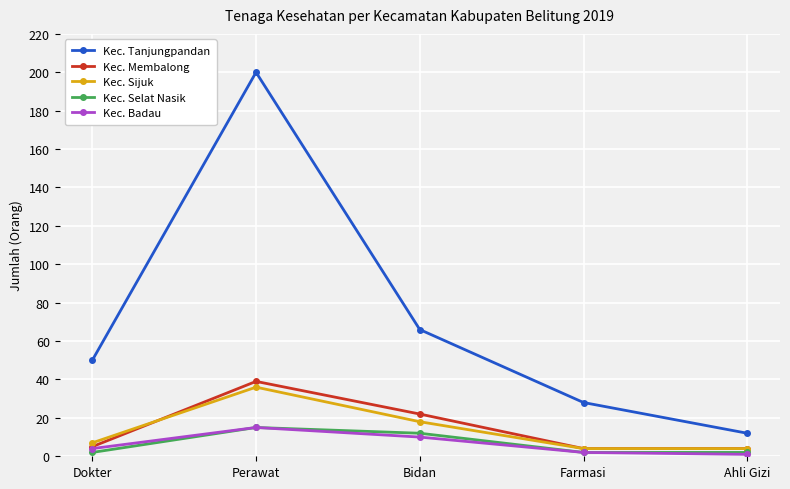

List the labels in order of Kec. Tanjungpandan value, largest first.

Perawat, Bidan, Dokter, Farmasi, Ahli Gizi